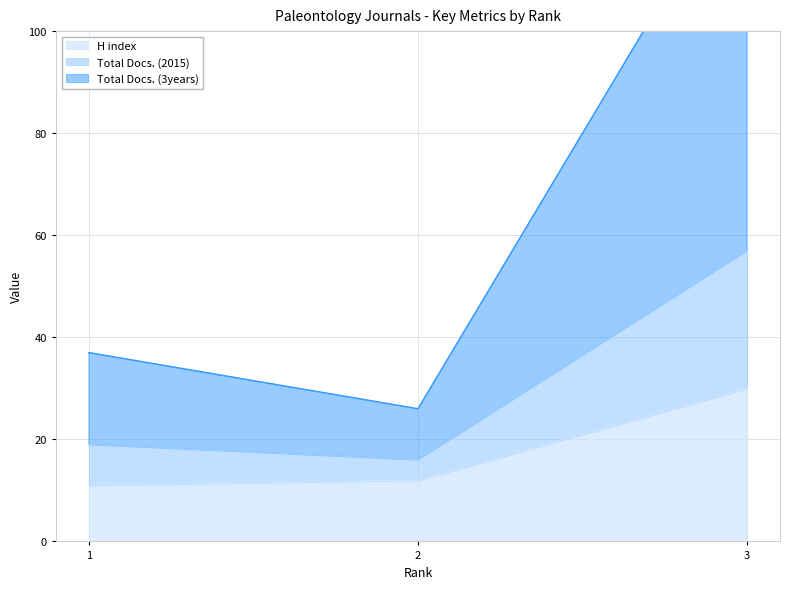

At which label does Total Docs. (2015) reach its minimum?

2